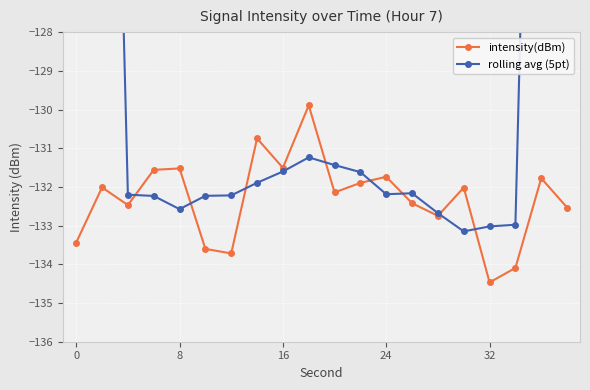

What are all the series names shown in the legend?

intensity(dBm), rolling avg (5pt)